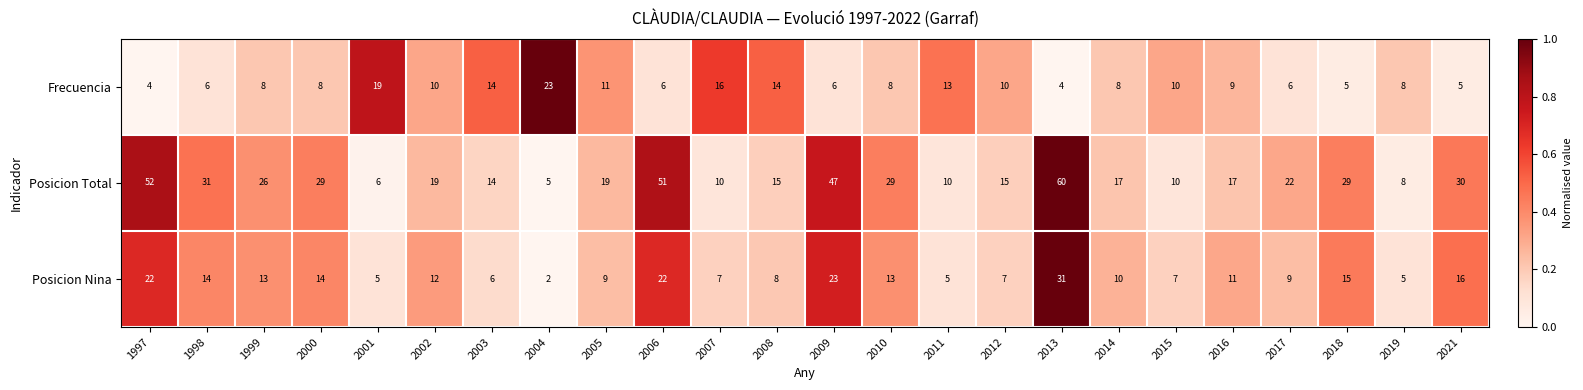

Count the number of data series in this chart.

3